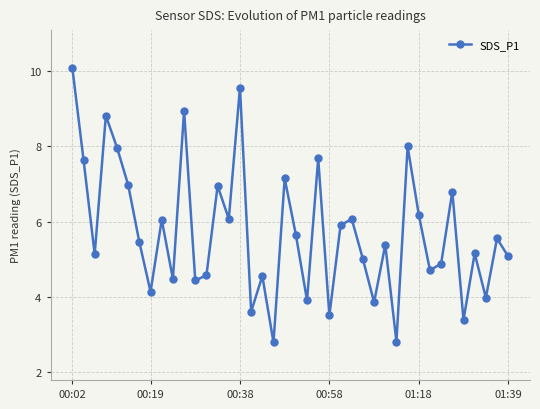

What is the maximum value shown in the chart?

10.1